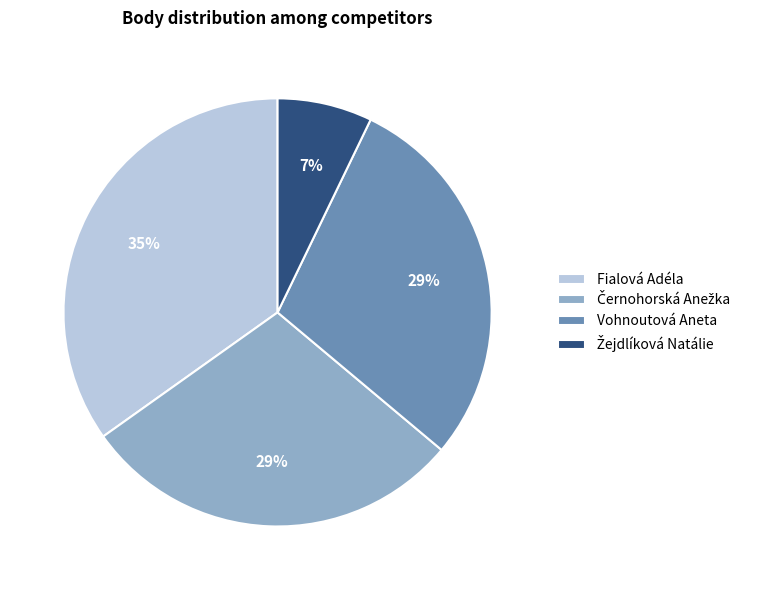

Is there any slice that represents more than half of the pie?

No